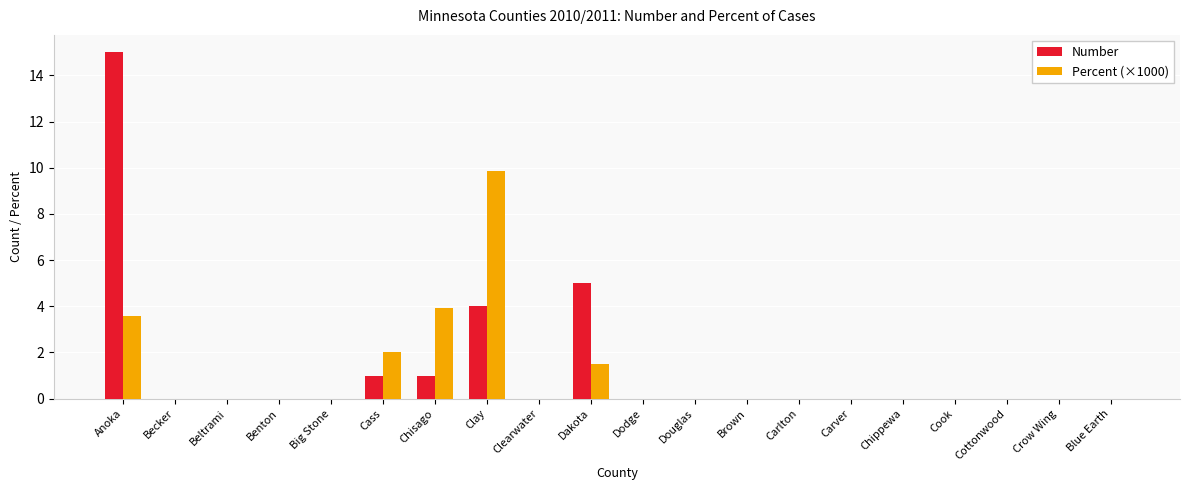

How many distinct data groups are displayed?

2